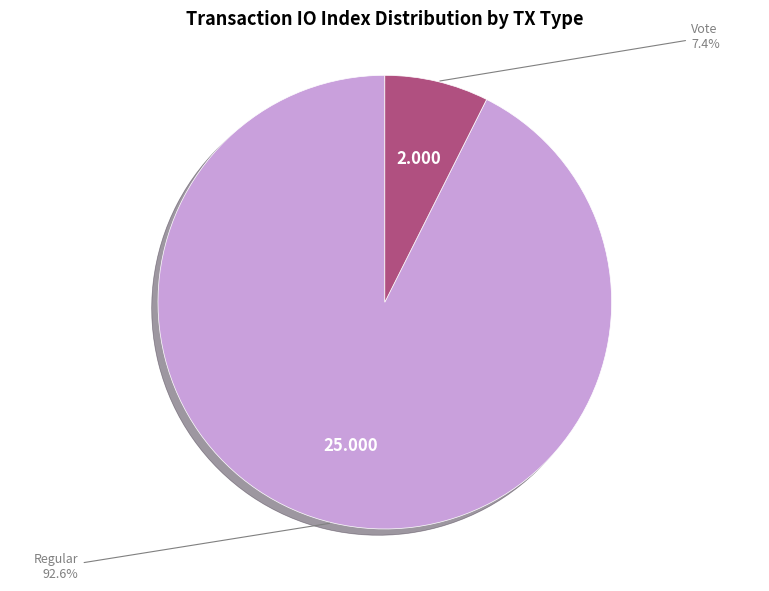

Which has a higher value, Regular or Vote?

Regular